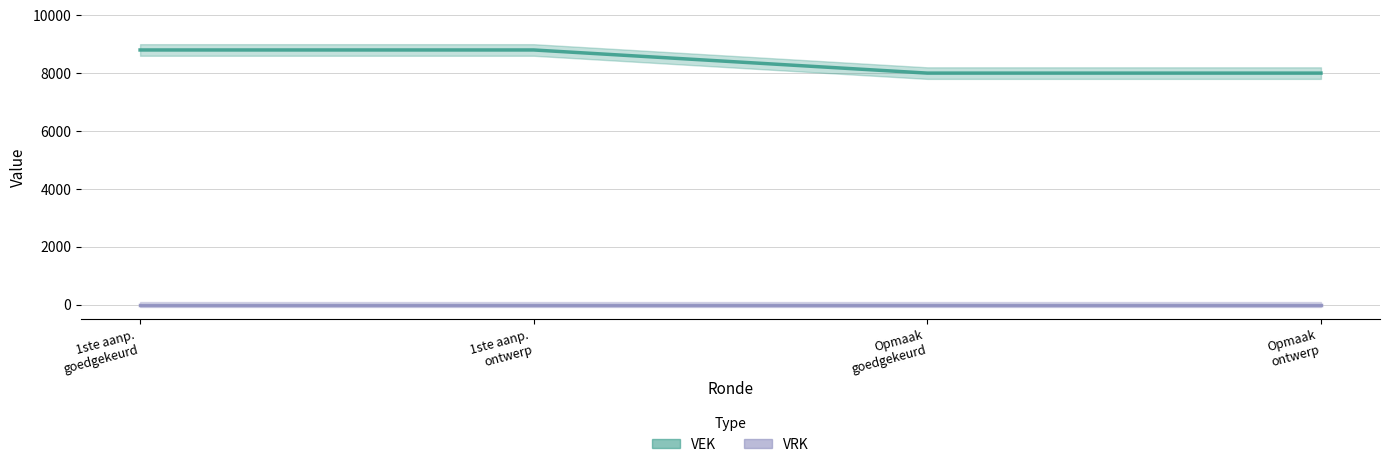

Approximately how many times larger is the value at 1ste aanp. goedgekeurd compared to Opmaak goedgekeurd?

1.1